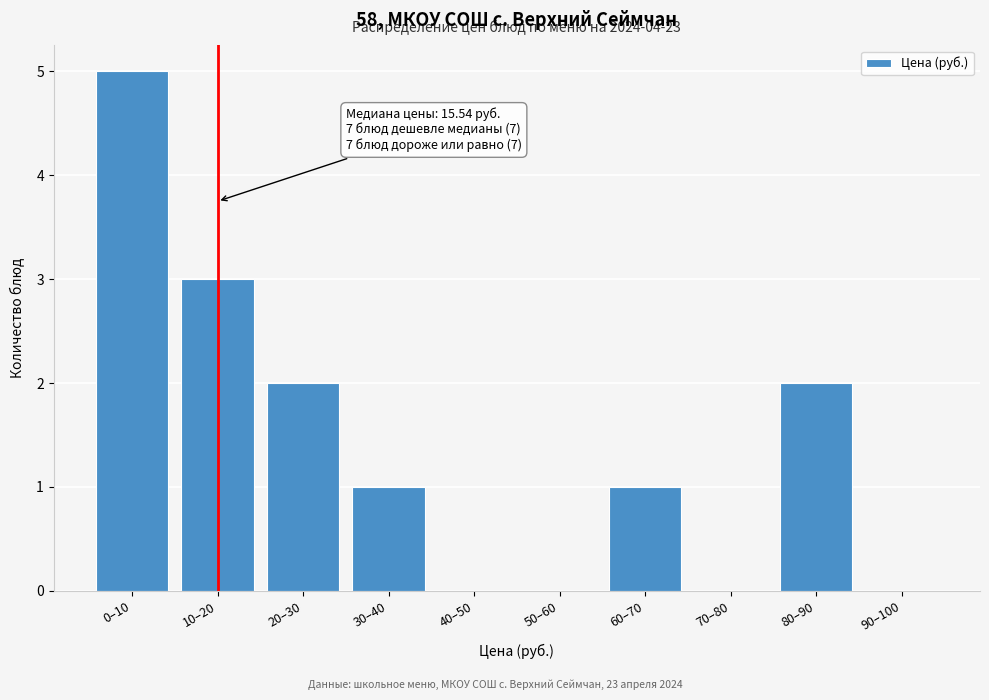

Reading left to right, transcribe all the data shown in this chart.

0–10=5	10–20=3	20–30=2	30–40=1	40–50=0	50–60=0	60–70=1	70–80=0	80–90=2	90–100=0